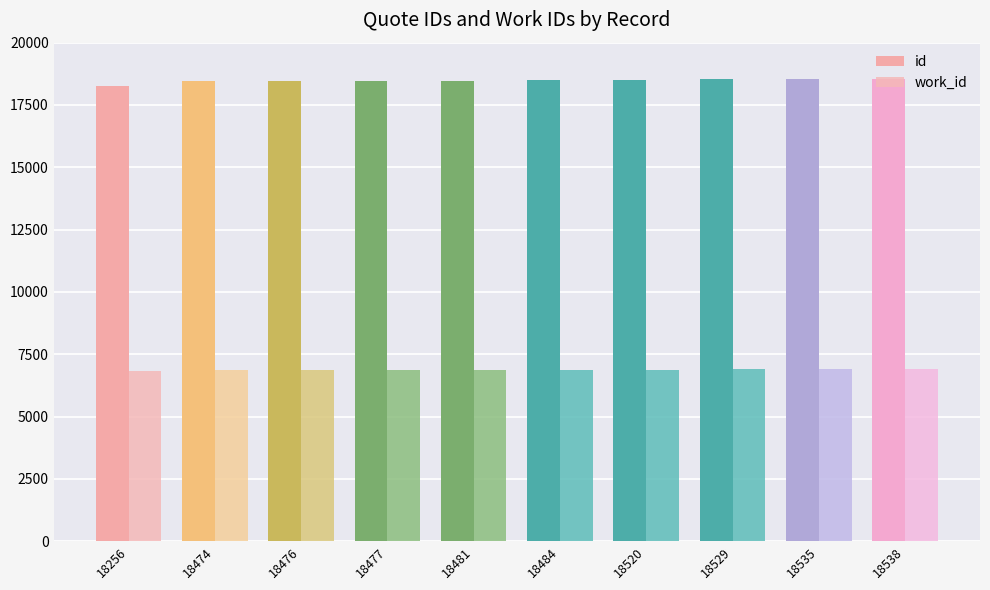

At how many categories does at least one series exceed 14415?

10